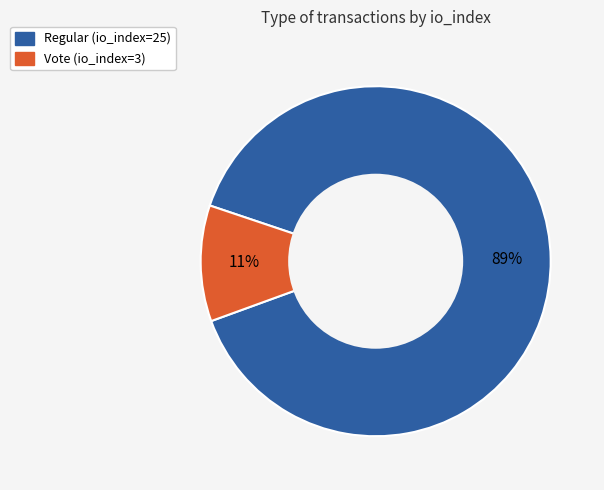

What percentage is the Vote (io_index=3) slice, to the nearest percent?

11%